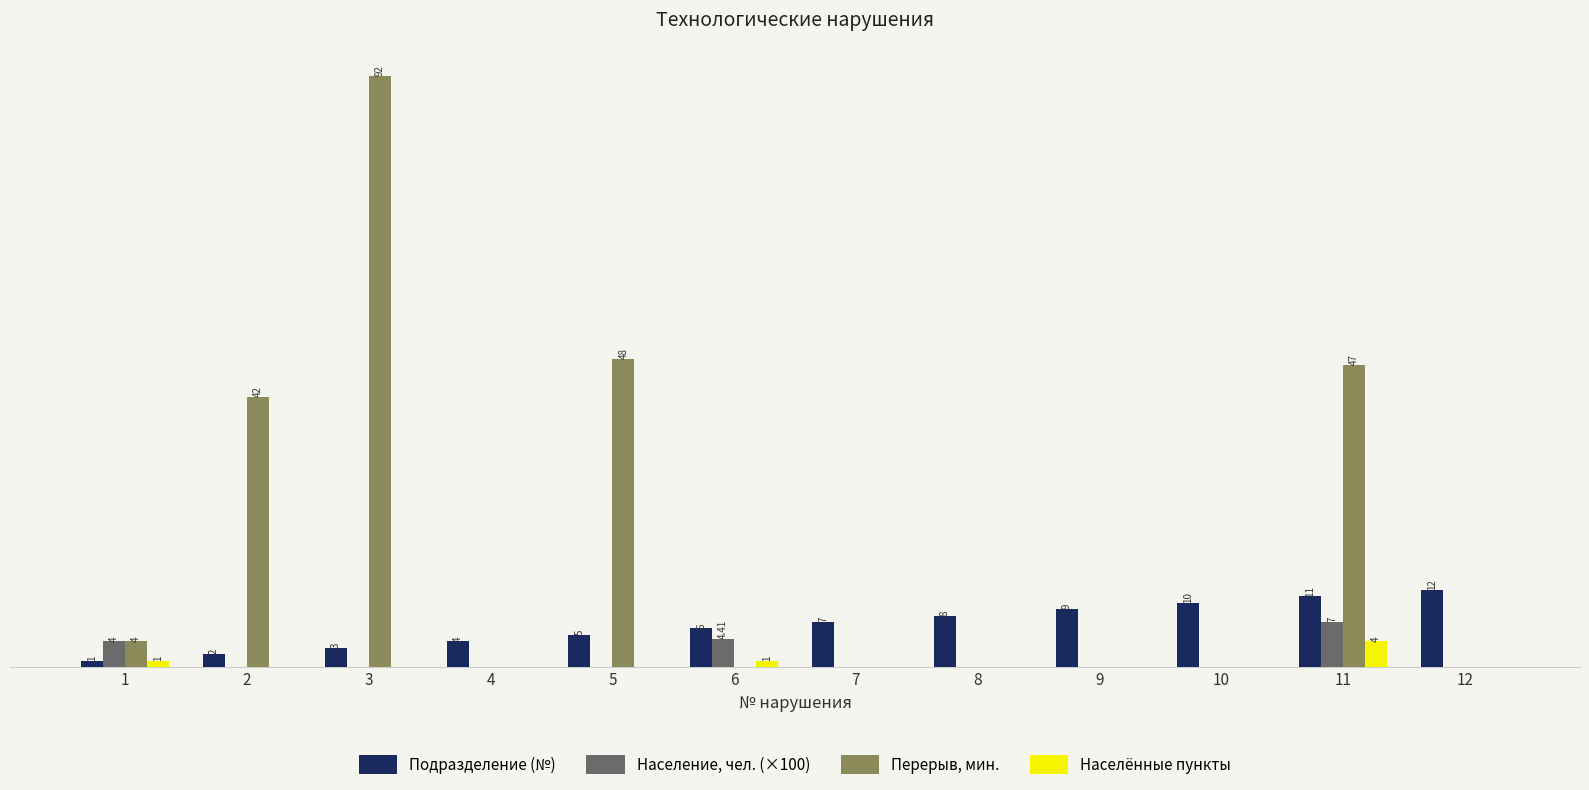

Rank the series at 7 from highest to lowest value.

Подразделение (№), Население, чел. (×100), Перерыв, мин., Населённые пункты